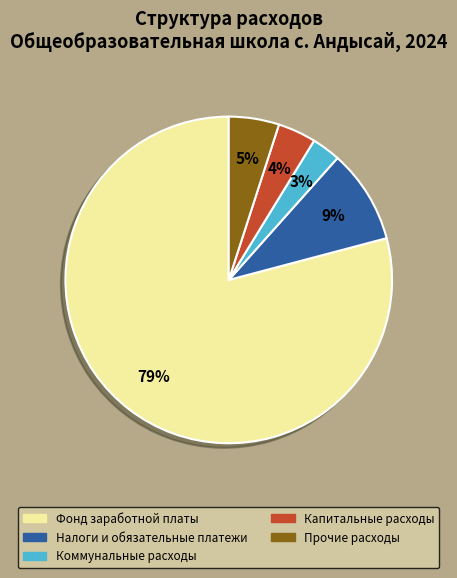

Is the sum of Прочие расходы and Коммунальные расходы greater than half?

No